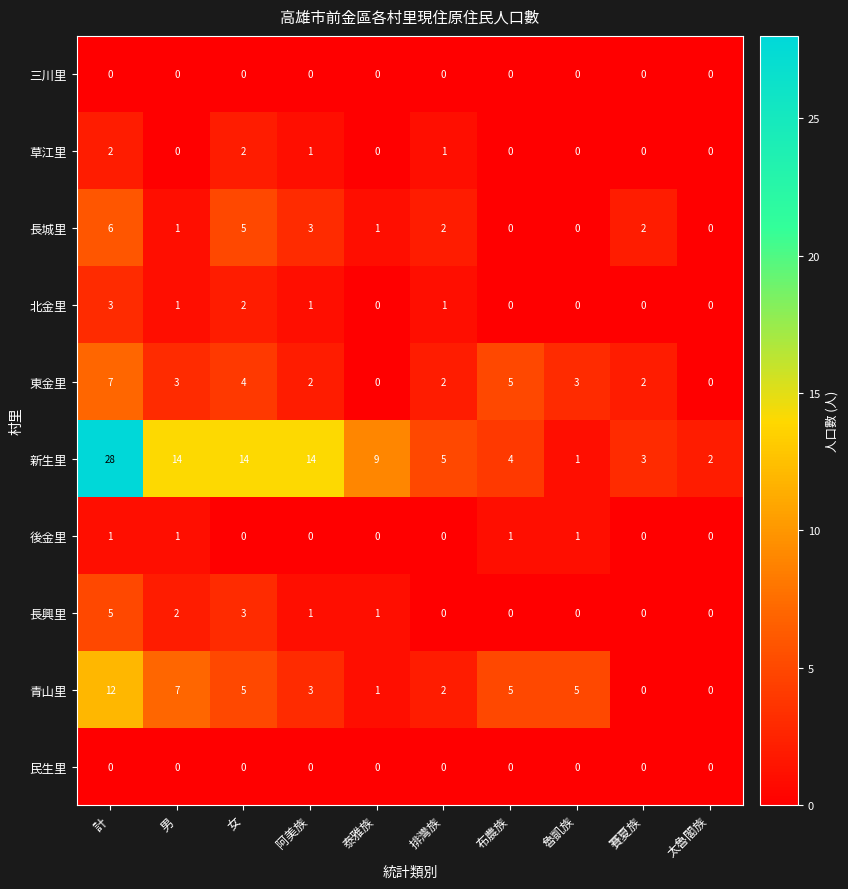

Which series has the largest total across all categories?

新生里